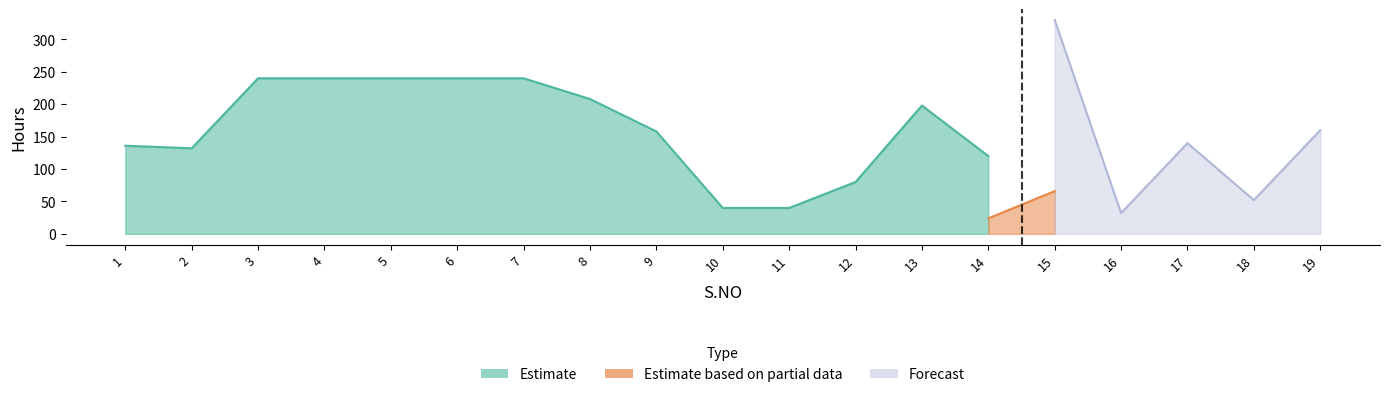

Is it true that TELAFİ SAATİ equals 12.3 at 14?

False